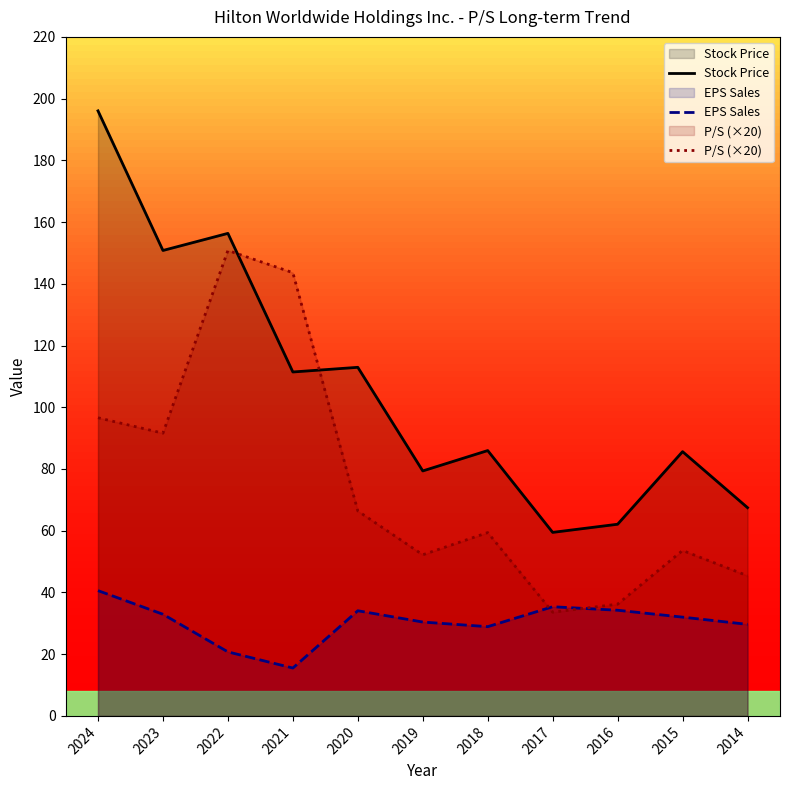

In P/S (×20), how many points are lower than both neighbors (excluding endpoints)?

3